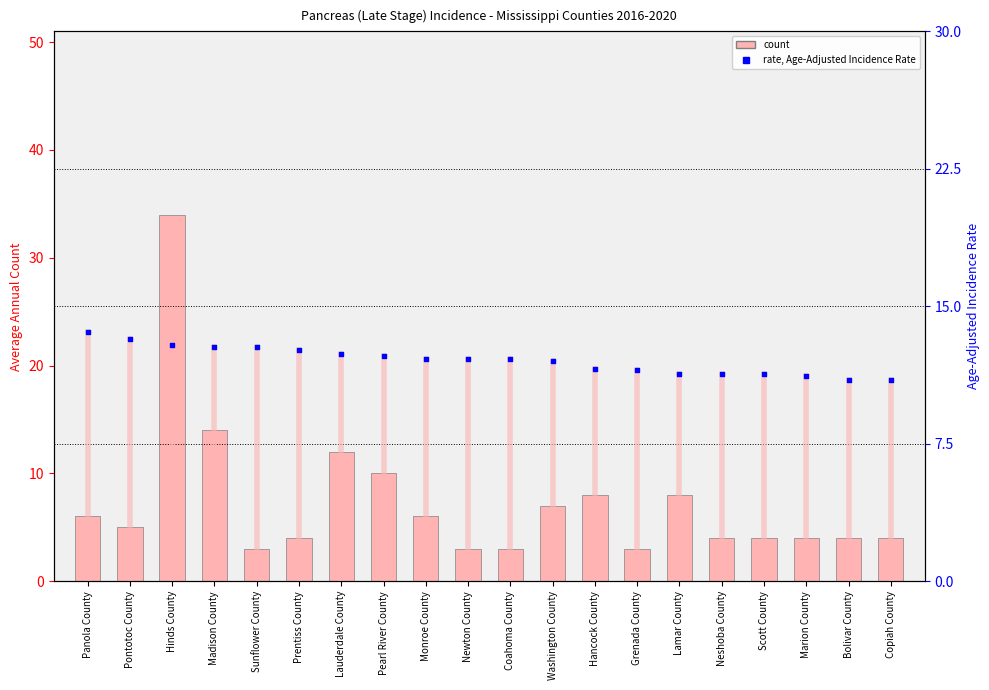

Between Pontotoc County and Lamar County, which is larger?

Lamar County